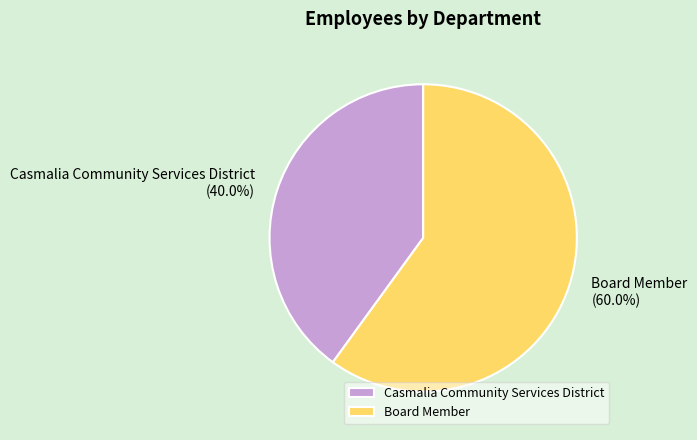

Do Board Member and Casmalia Community Services District together represent more than half of the pie?

Yes